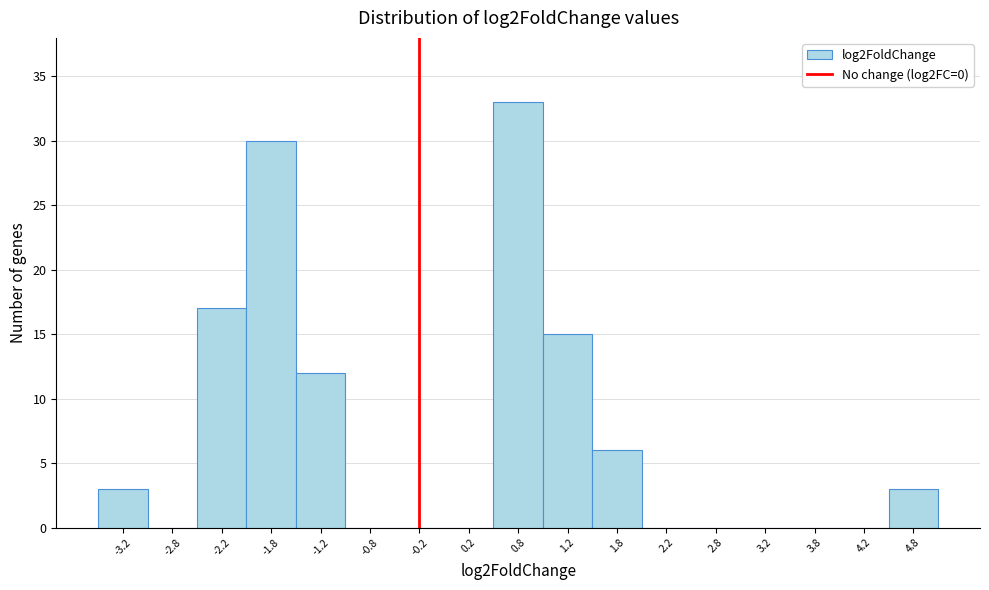

Reading right to left, extract all data points from this chart.

4.8=3	4.2=0	3.8=0	3.2=0	2.8=0	2.2=0	1.8=6	1.2=15	0.8=33	0.2=0	-0.2=0	-0.8=0	-1.2=12	-1.8=30	-2.2=17	-2.8=0	-3.2=3